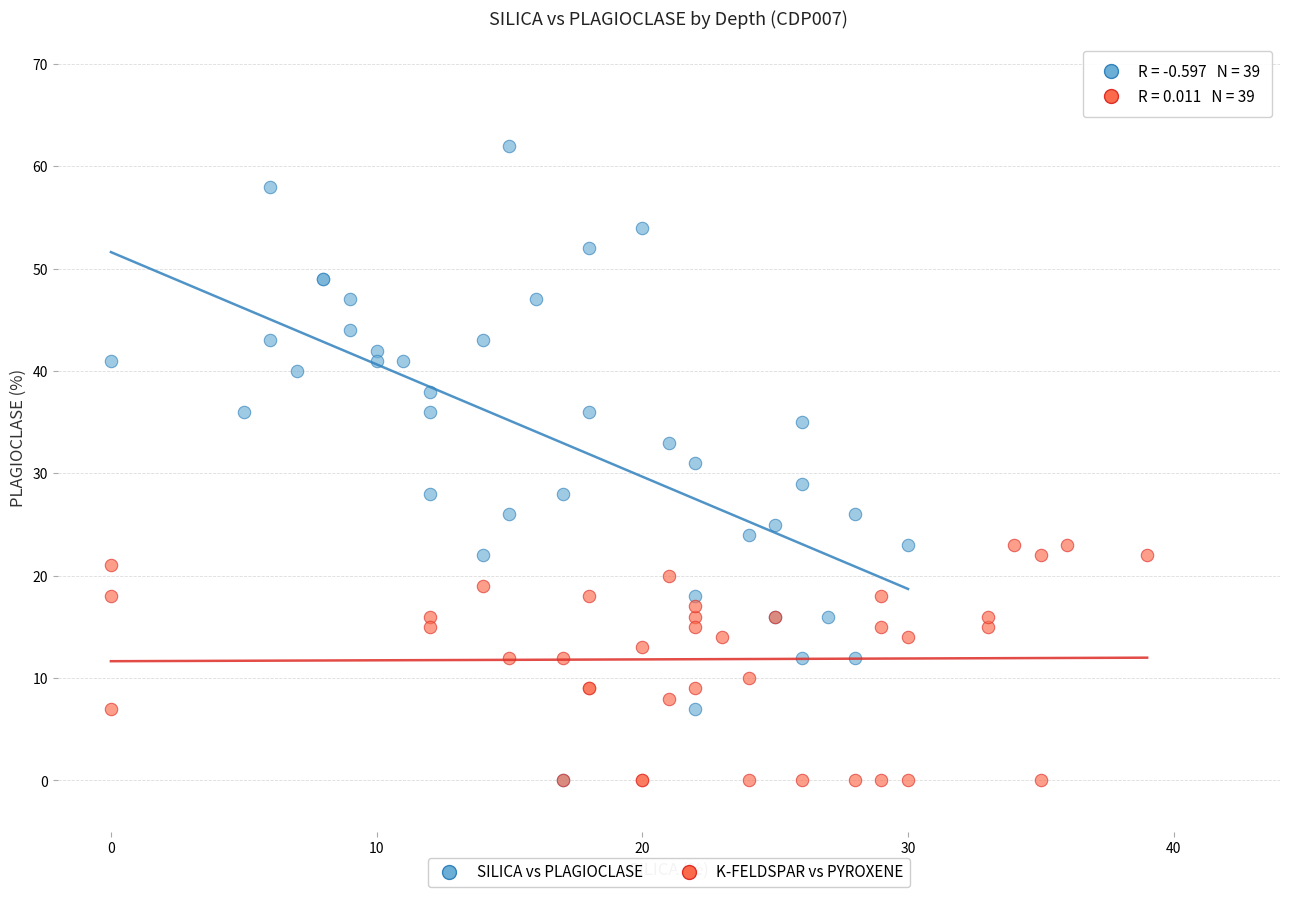

Which series has the largest Y range (max minus min)?

SILICA vs PLAGIOCLASE